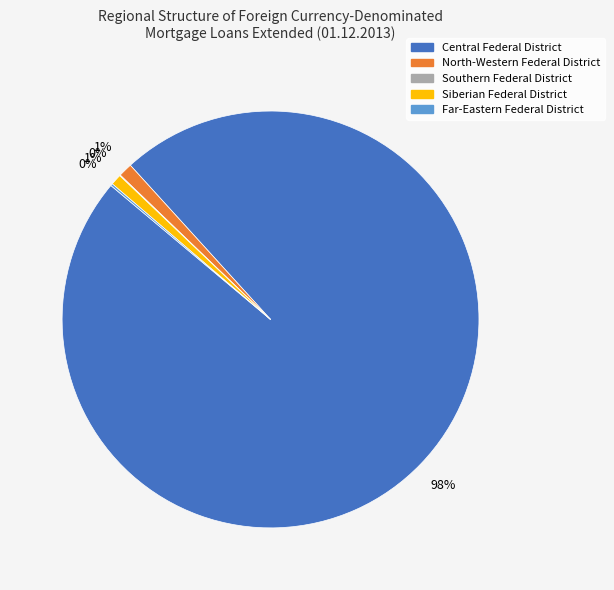

Is there any slice that represents more than half of the pie?

Yes